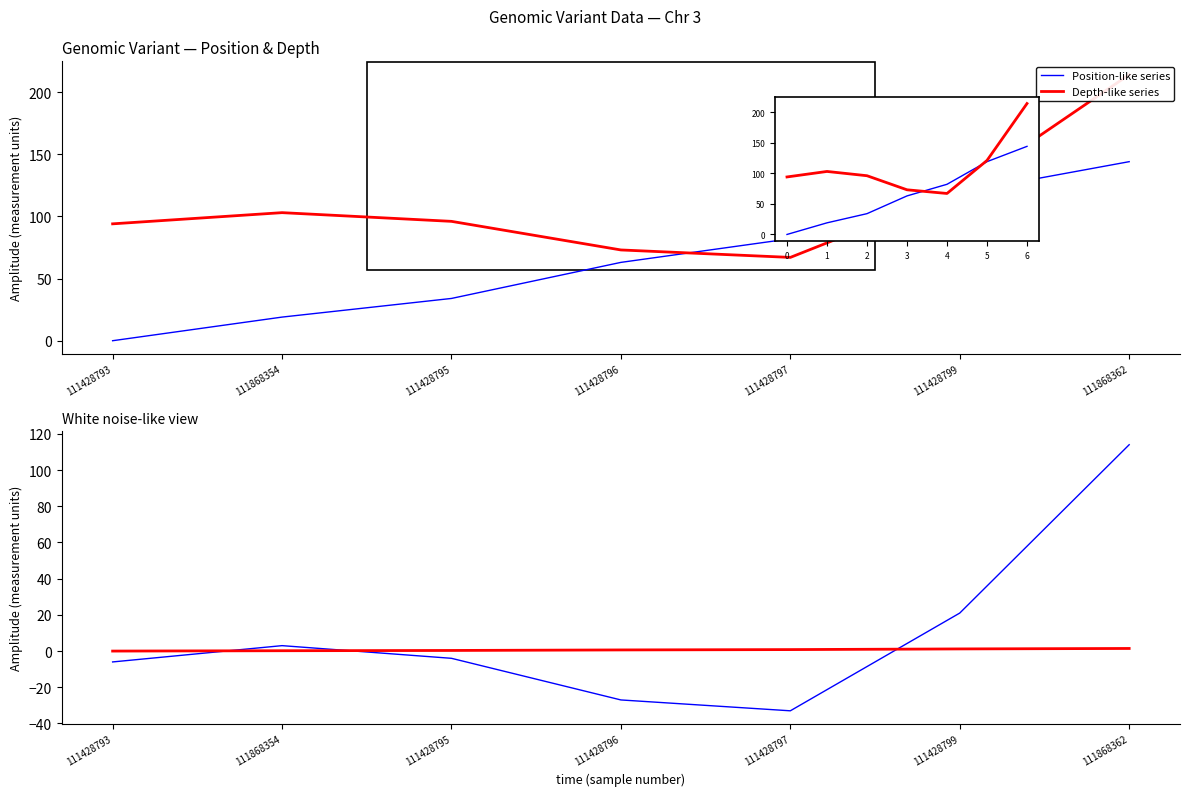

Where does the Position-like series series first go above 63?

4